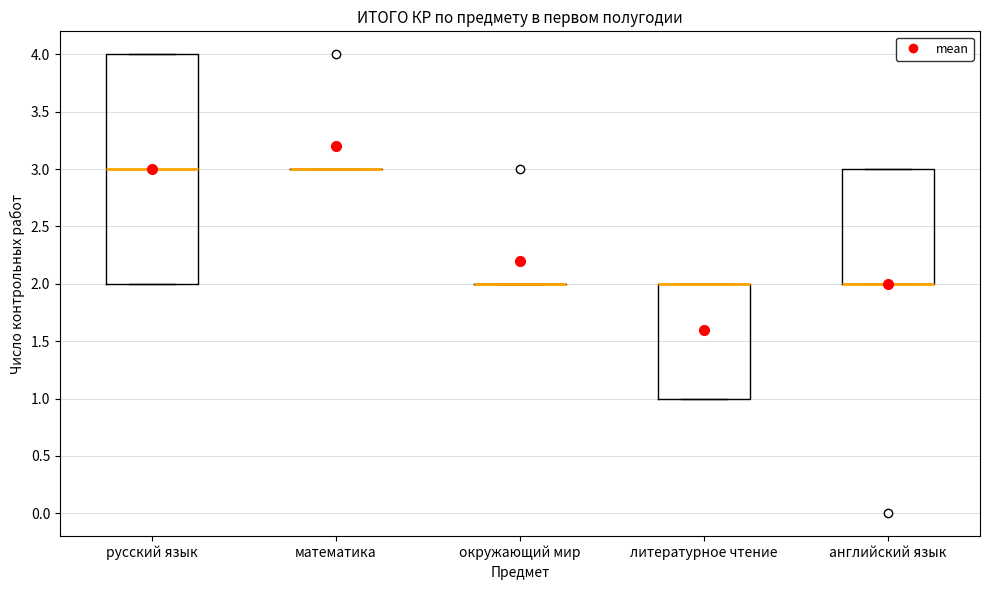

Reading left to right, read every box against the y-axis: the position of its median line, the range the box covers, and the ends of its whiskers. The values are not printed on the chart, so give them approximately, as read against the axis.

русский язык: median 3, box 2 to 4, whiskers 2 to 4
математика: box collapsed to a line at 3, whiskers 3 to 3
окружающий мир: box collapsed to a line at 2, whiskers 2 to 2
литературное чтение: median 2 (drawn on the box's upper edge), box 1 to 2, whiskers 1 to 2
английский язык: median 2 (drawn on the box's lower edge), box 2 to 3, whiskers 2 to 3